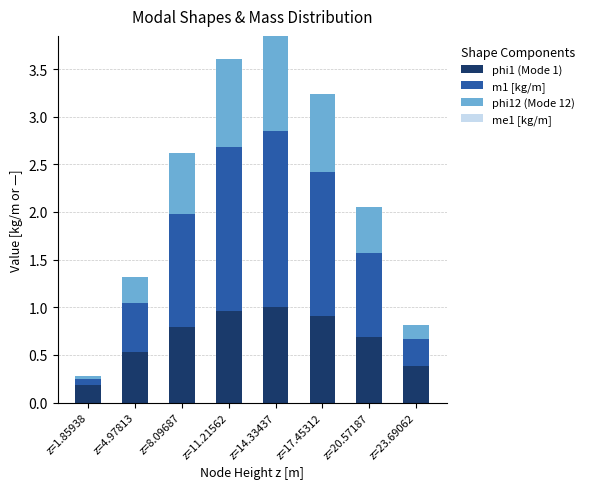

Count the number of data series in this chart.

3